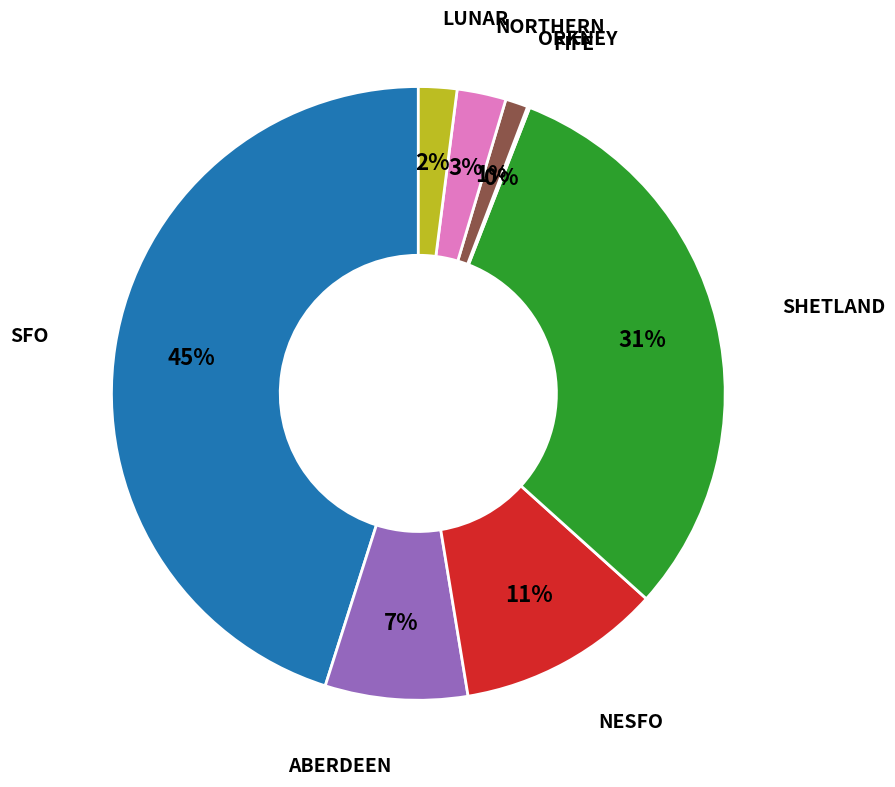

Does any single category account for the majority?

No